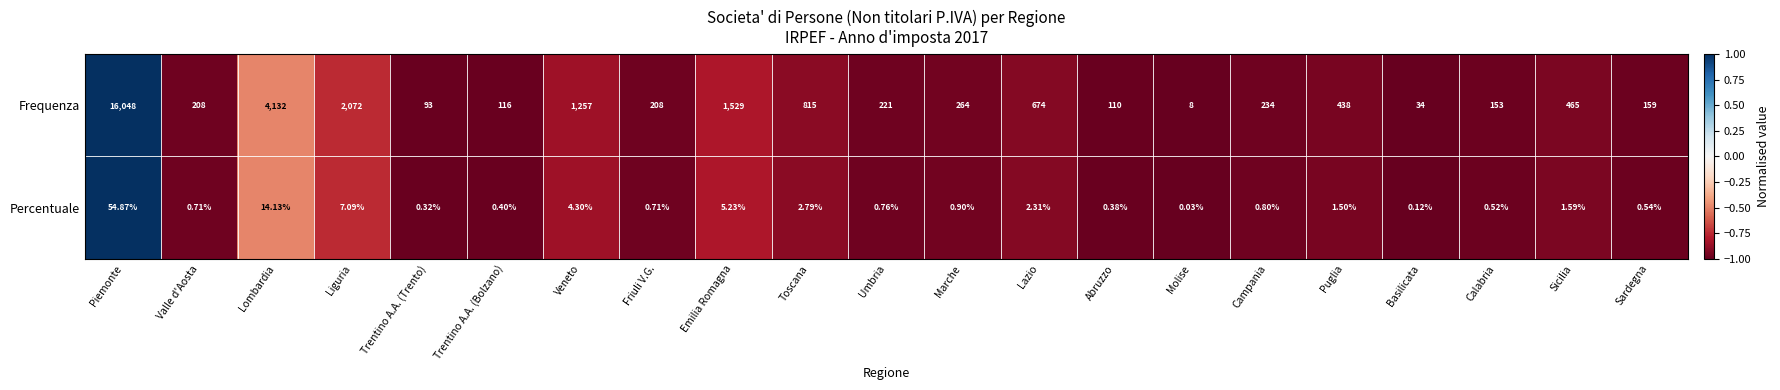

List the series in order of their overall mean, lowest first.

Percentuale, Frequenza